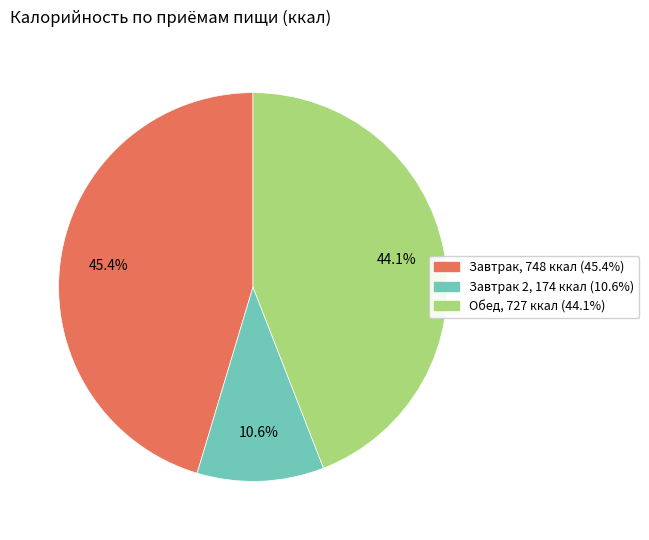

Is there a majority slice in this chart?

No